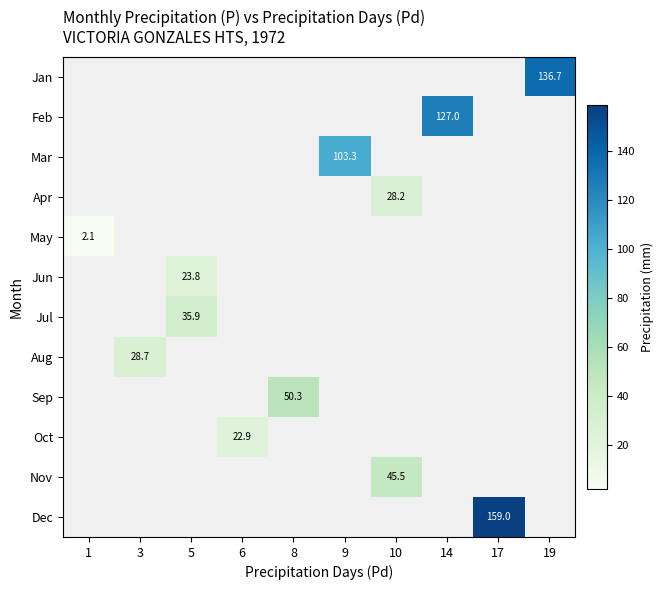

The value of Aug at 3 is 28.7. True or false?

True